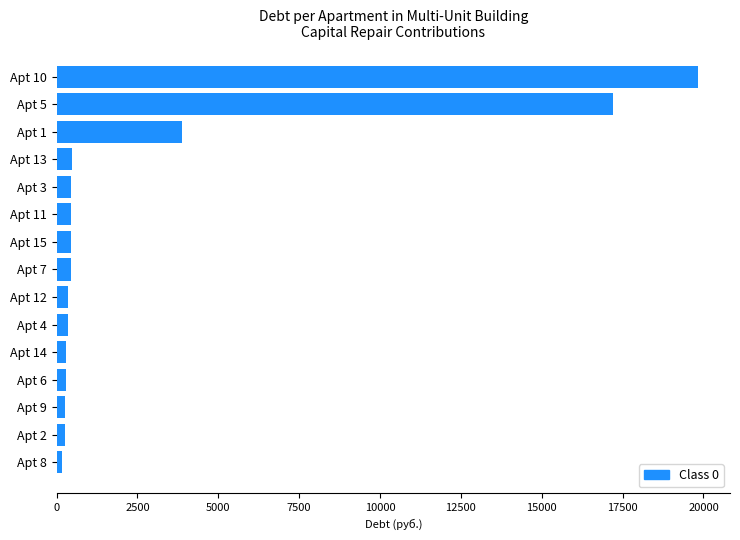

What is the difference between the maximum and minimum values?

19658.3